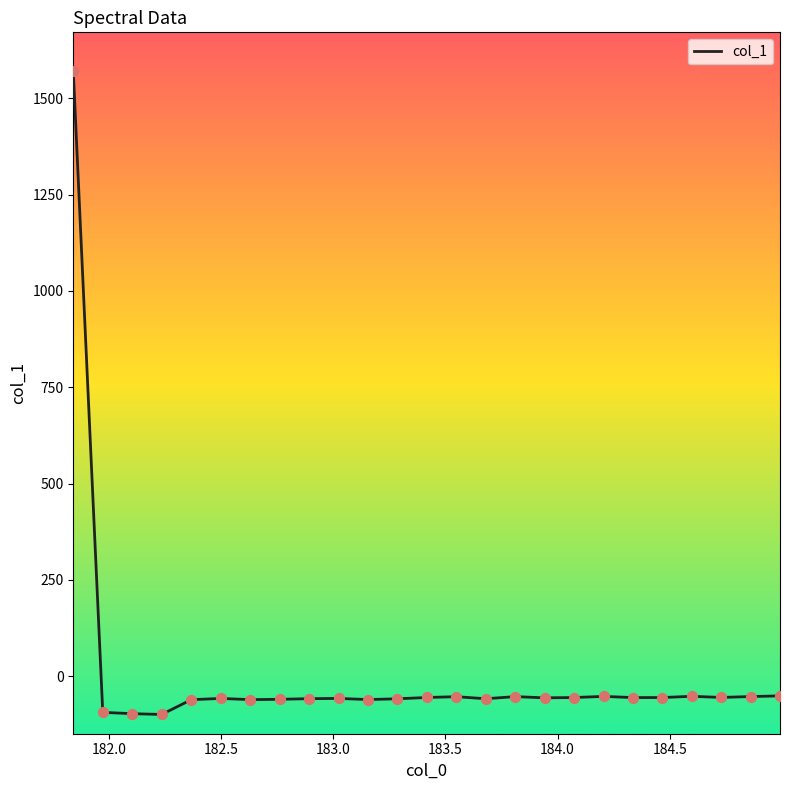

What is the difference between the maximum and minimum values?

1670.6